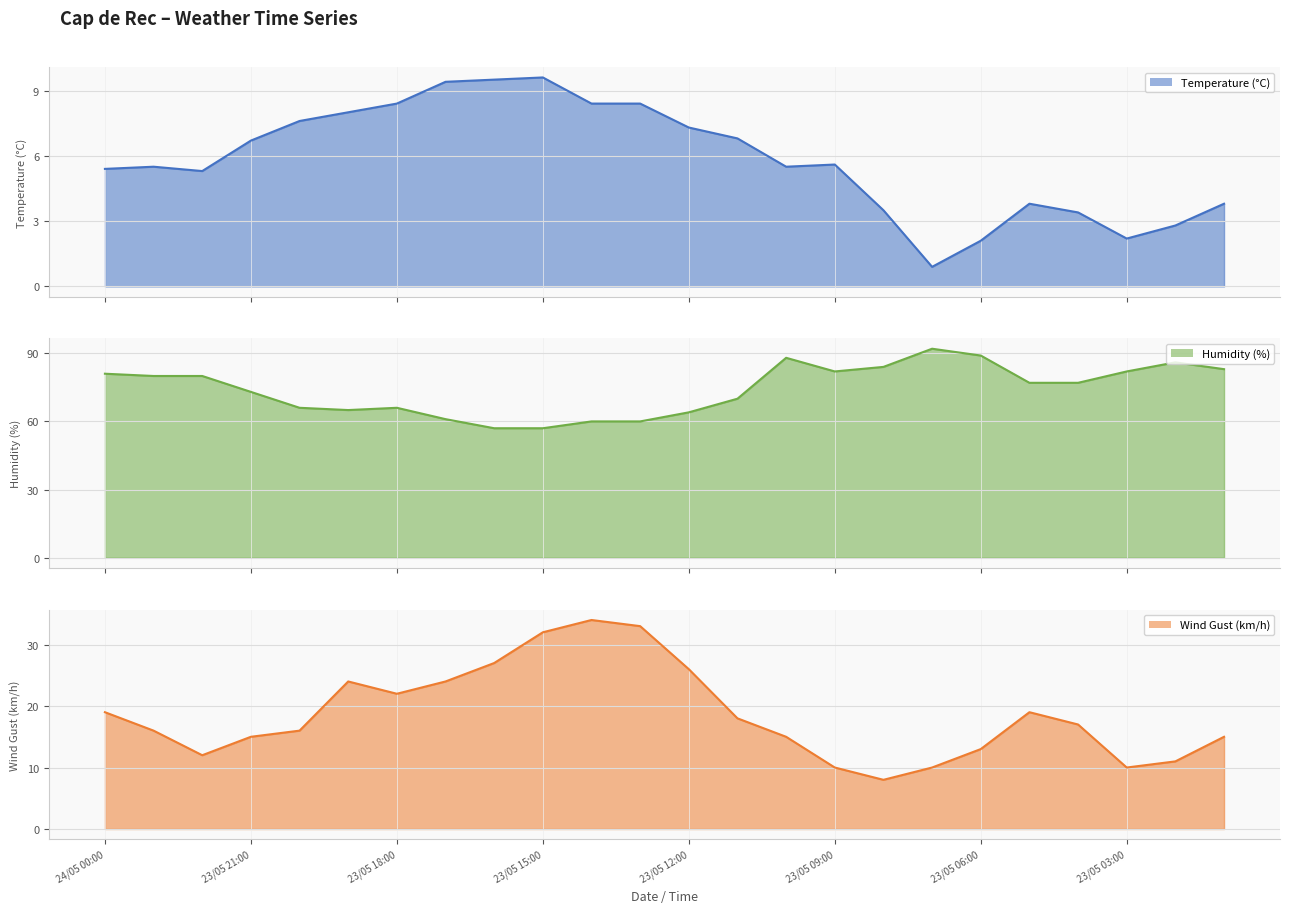

How many data points in Temperature (°C) are less than 5?

8